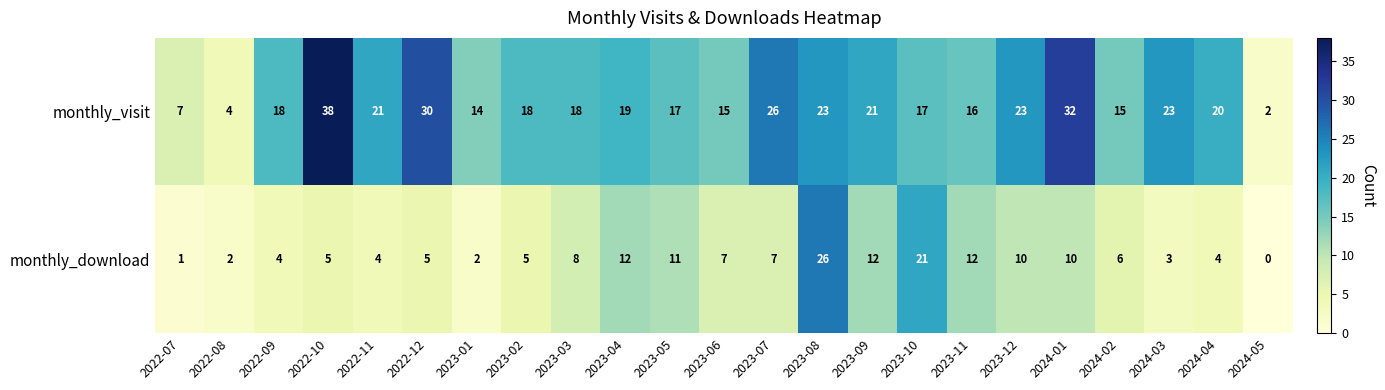

What is the sum of all monthly_download values?

177